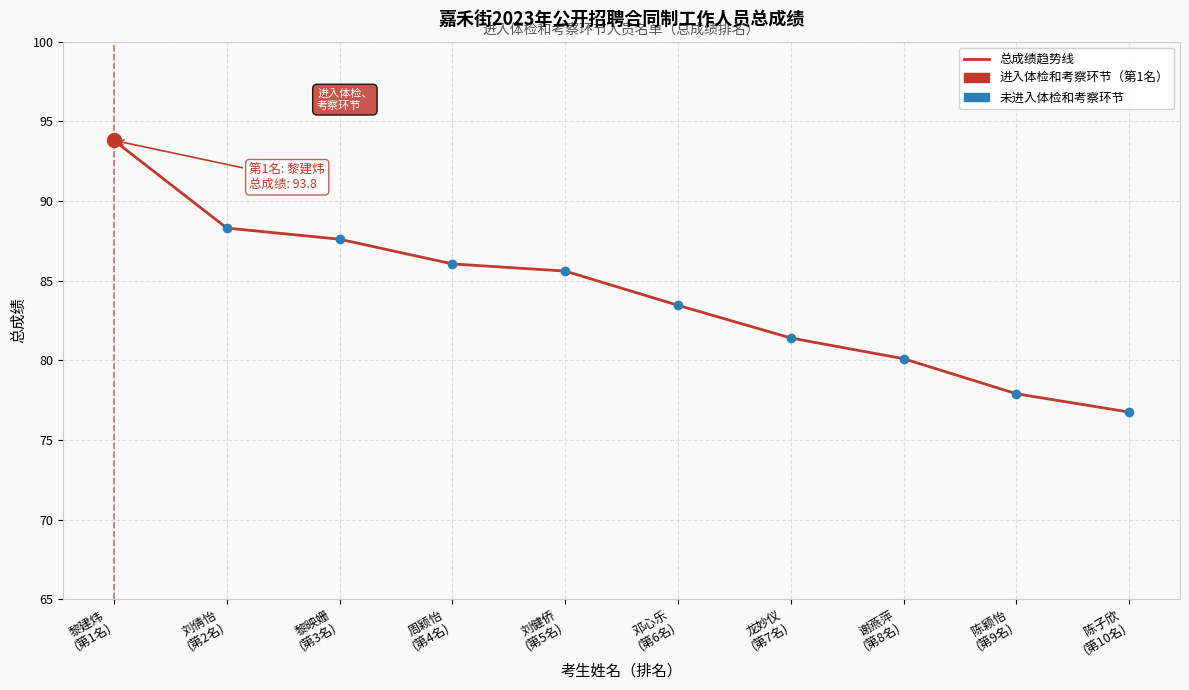

What is the maximum value shown in the chart?

93.8